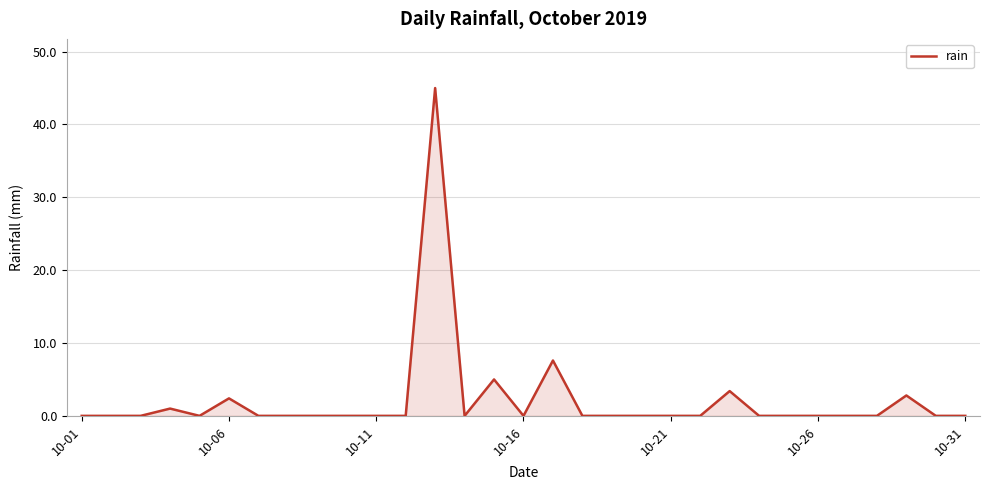

What is the greatest value displayed?

45.0